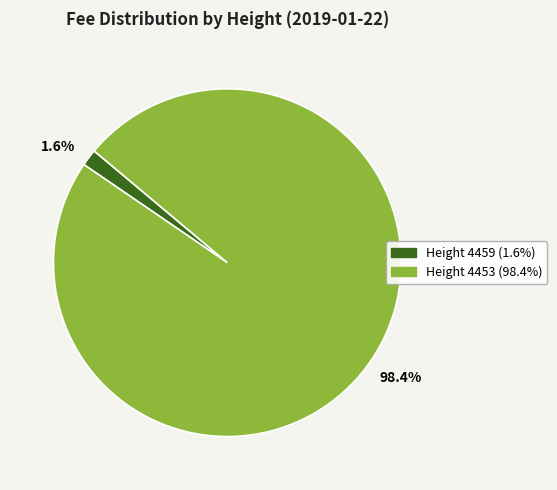

Is there any slice that represents more than half of the pie?

Yes